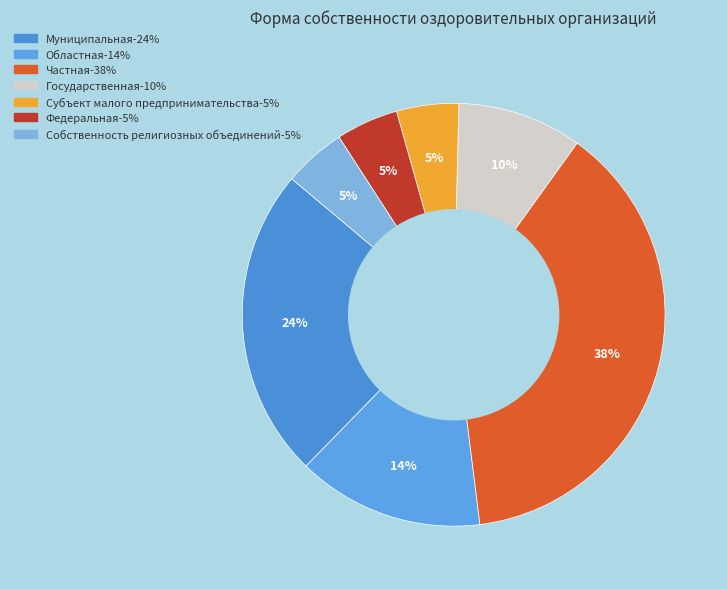

How many slices are in this pie chart?

7